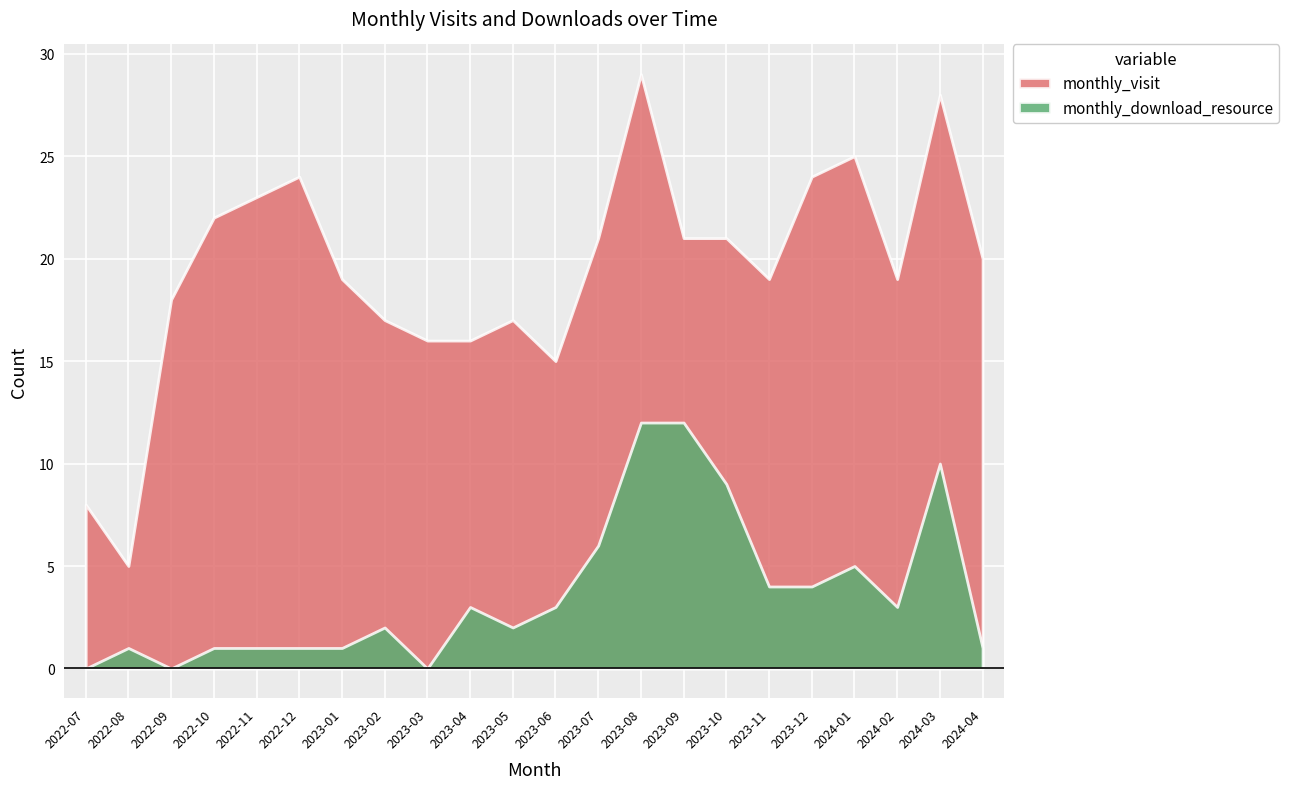

At which category is the sum across all series the highest?

2023-08